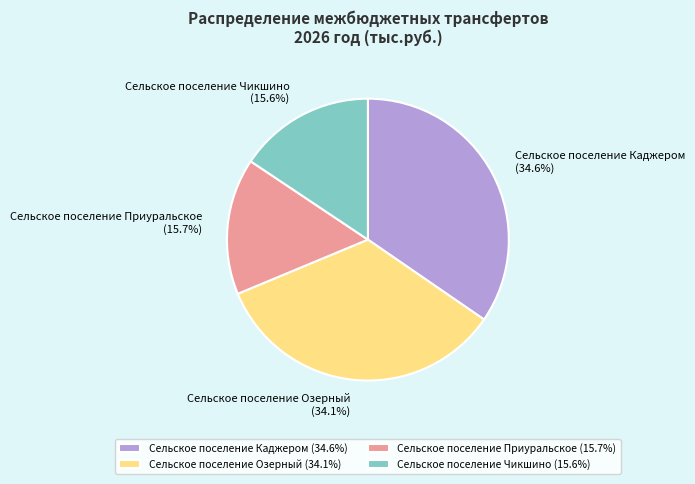

Does any single category account for the majority?

No